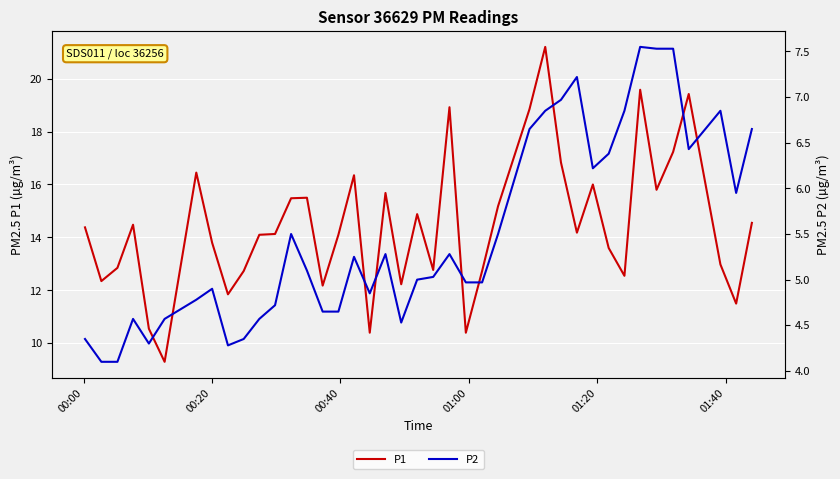

How many values in the P1 series exceed 14?

23